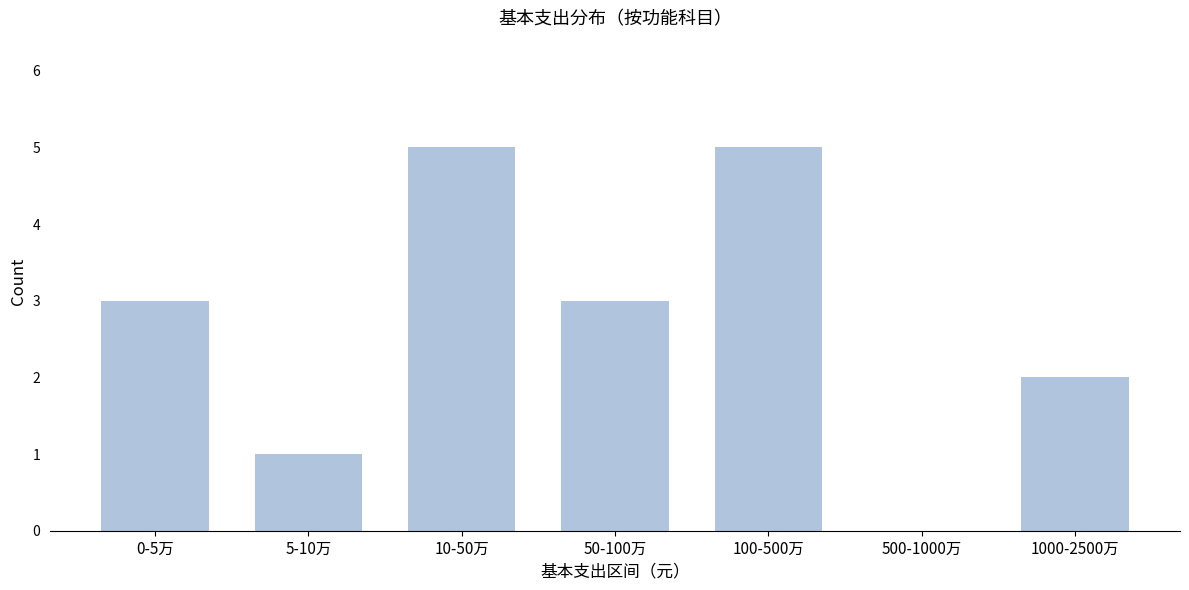

Reading right to left, list all the values displayed in this chart.

1000-2500万=2	500-1000万=0	100-500万=5	50-100万=3	10-50万=5	5-10万=1	0-5万=3